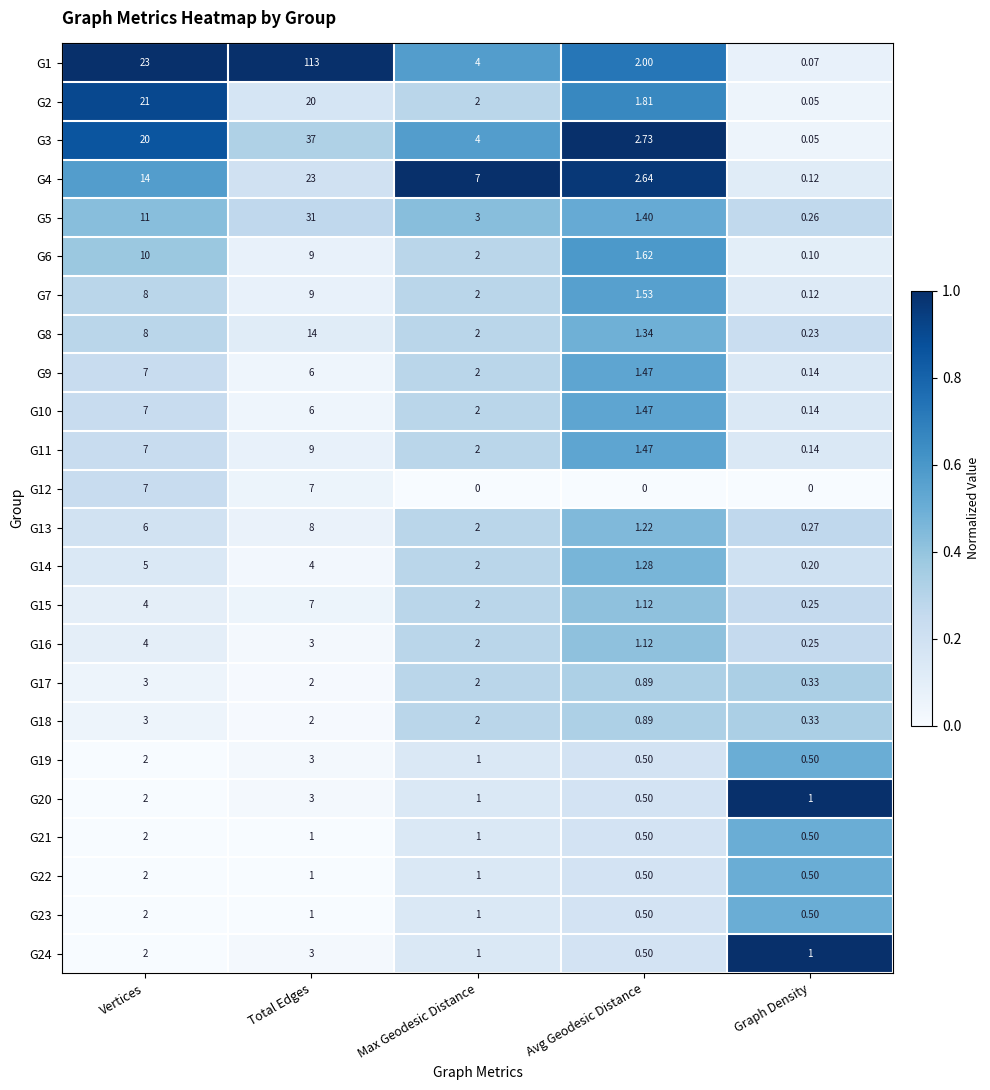

At which category is the sum across all series the highest?

Total Edges